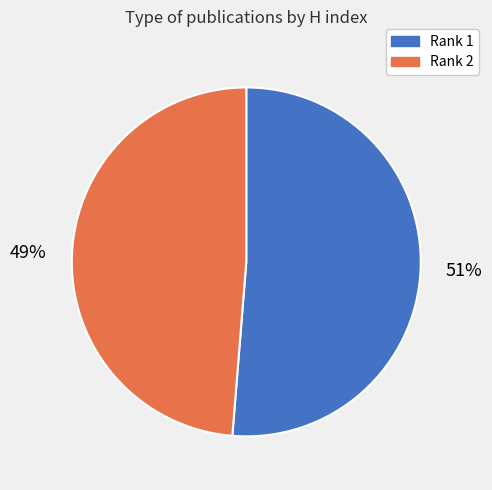

True or false: Rank 1 accounts for 37% of the total.

False